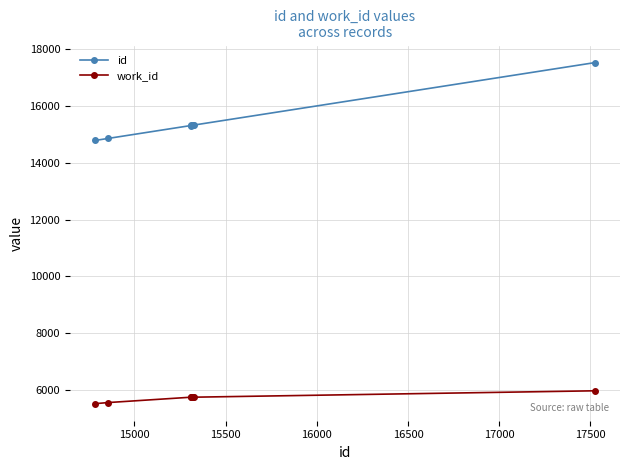

At how many categories does at least one series exceed 6546?

7